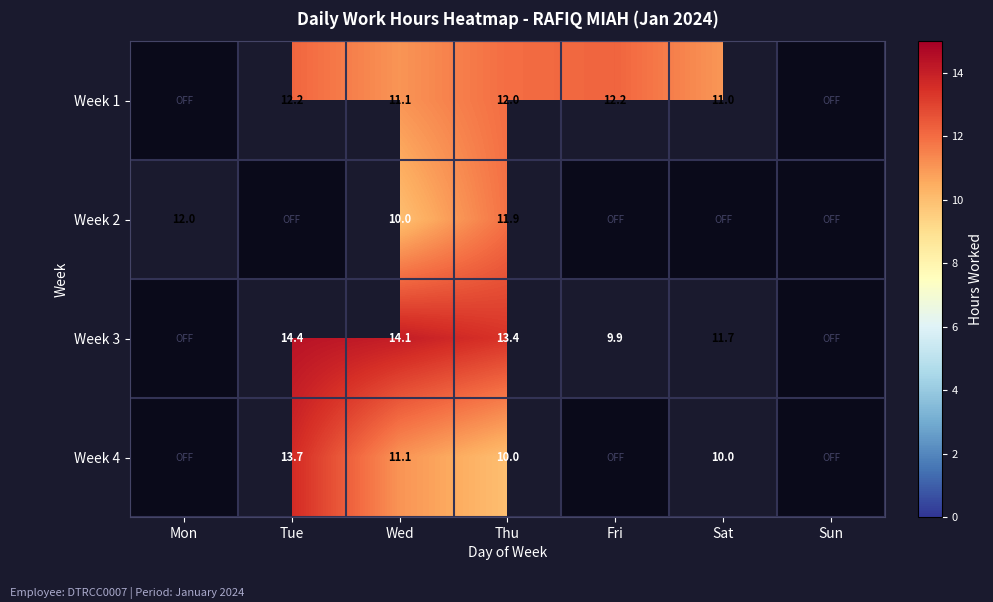

How many values in Week 3 are above zero?

5